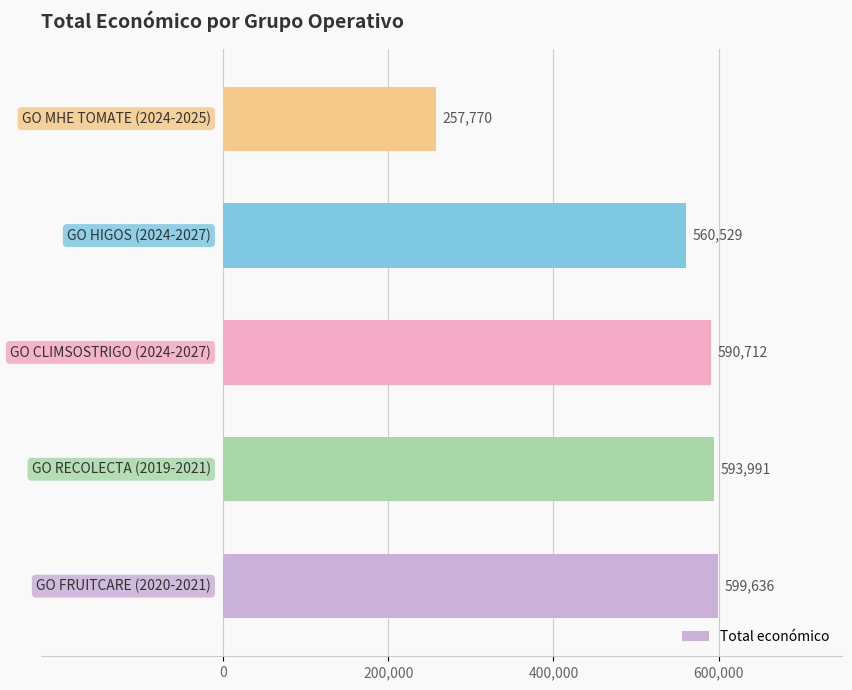

What is the sum of all values?

2602638